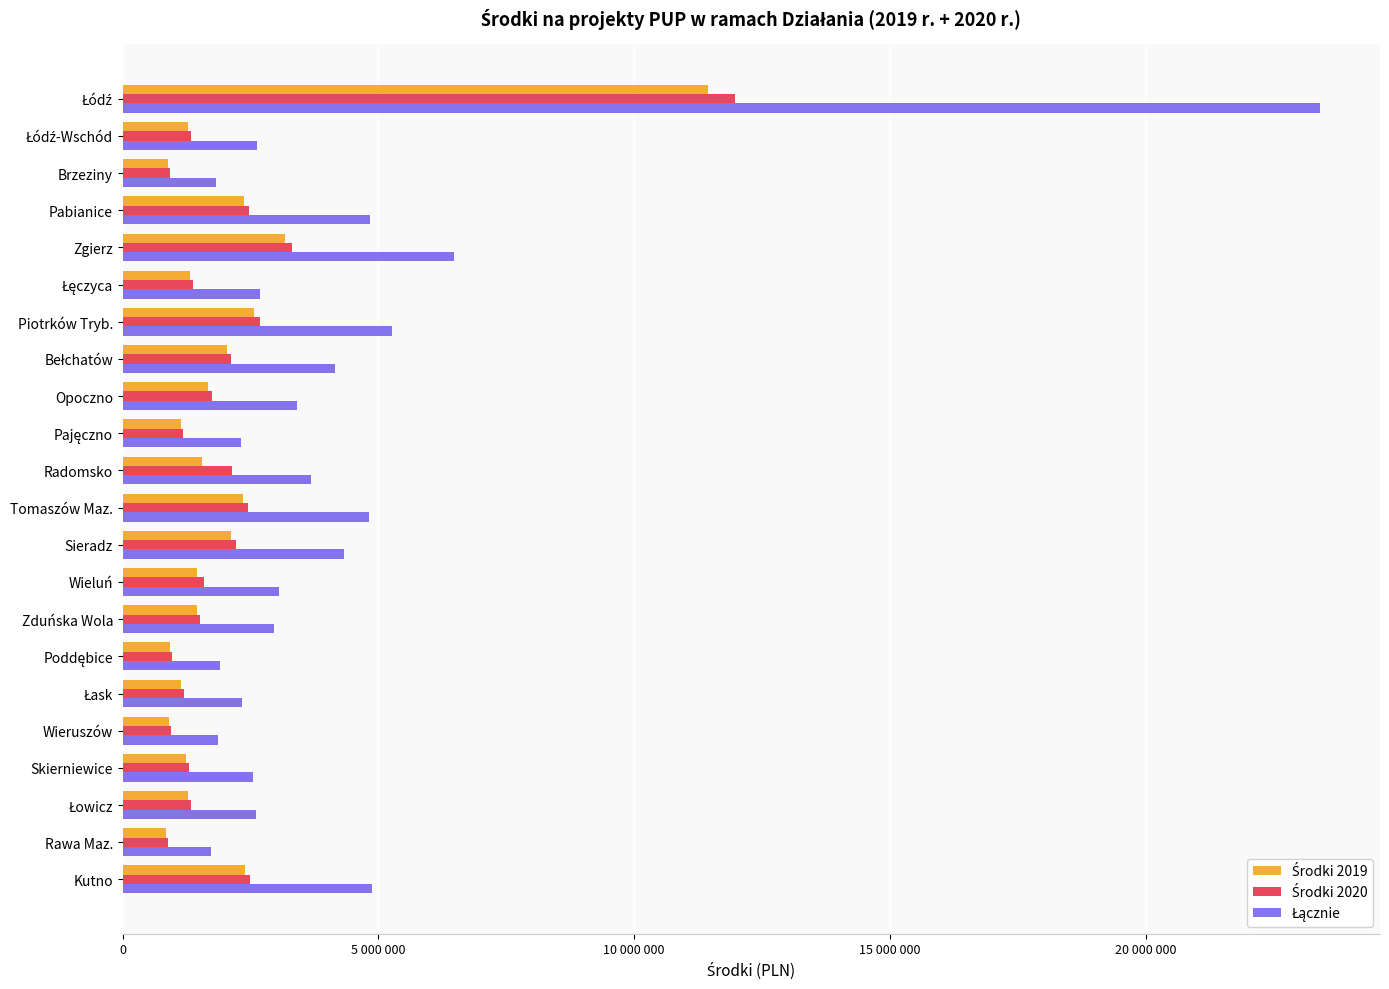

Reading right to left, extract all data points from this chart.

Środki 2019: 2386168	843009	1278444	1241977	906501	1145284	929989	1443925	1457973	2117958	2353168	1548028	1133448	1663928	2030667	2571025	1316573	3164753	2367379	893553	1280745	11449543
Środki 2020: 2493011	880757	1335688	1297588	947090	1196565	971630	1508579	1595950	2212791	2458535	2132135	1184200	1738433	2121592	2686145	1375524	3306459	2473381	933563	1338092	11962209
Łącznie: 4879179	1723766	2614132	2539565	1853591	2341849	1901619	2952504	3053923	4330749	4811703	3680163	2317648	3402361	4152259	5257170	2692097	6471212	4840760	1827116	2618837	23411752